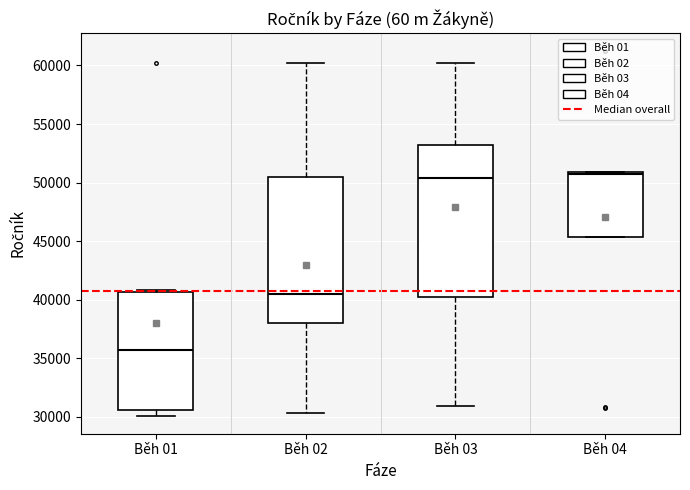

Where is the lower edge of the box for Běh 03 on the y-axis? The values are not printed on the chart, so give them approximately, as read against the axis.

40000